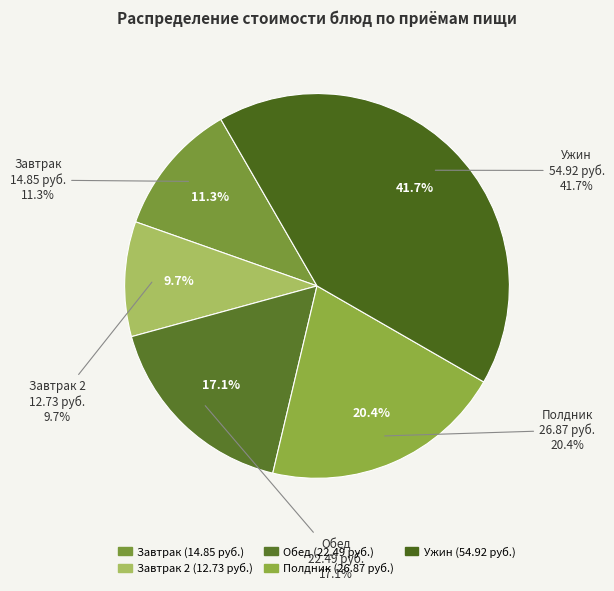

What is the total percentage of Обед and Полдник?

37.4%